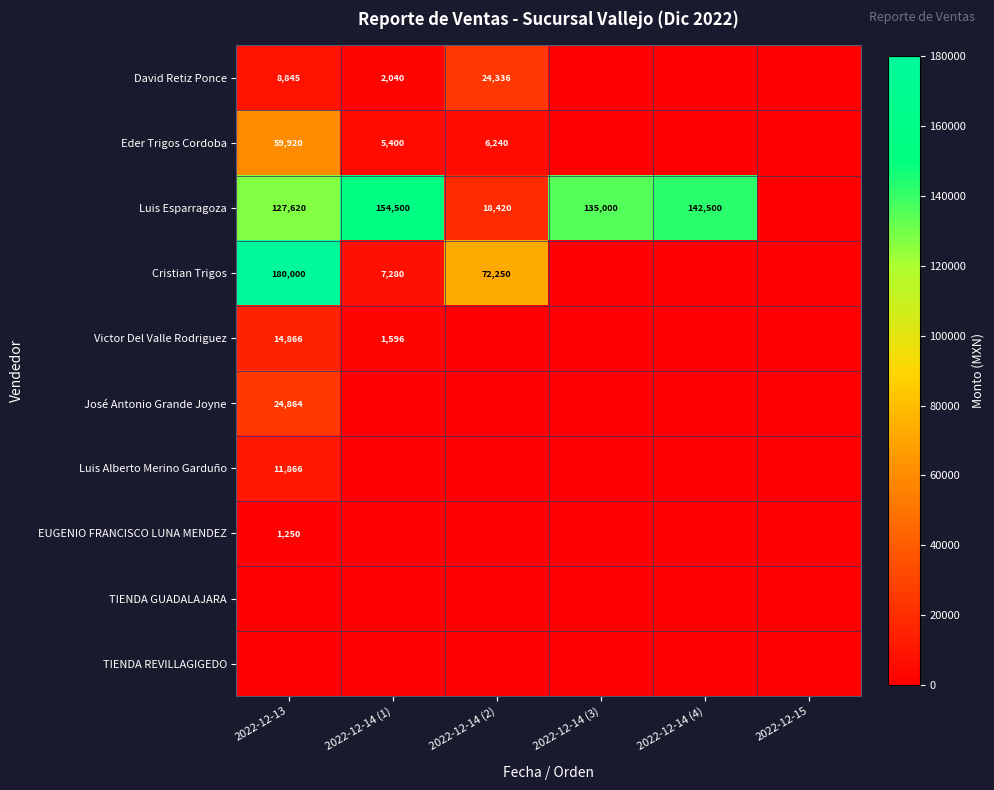

True or false: Luis Alberto Merino Garduño has a value of 7907 at 2022-12-13.

False